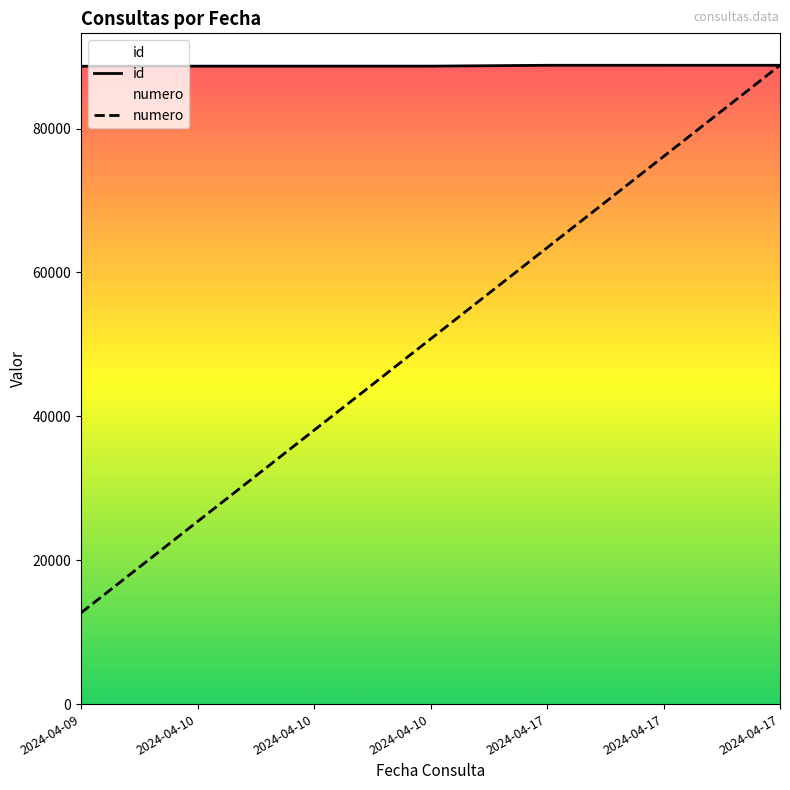

What is the difference between the maximum and second lowest values in the id series?

124.0